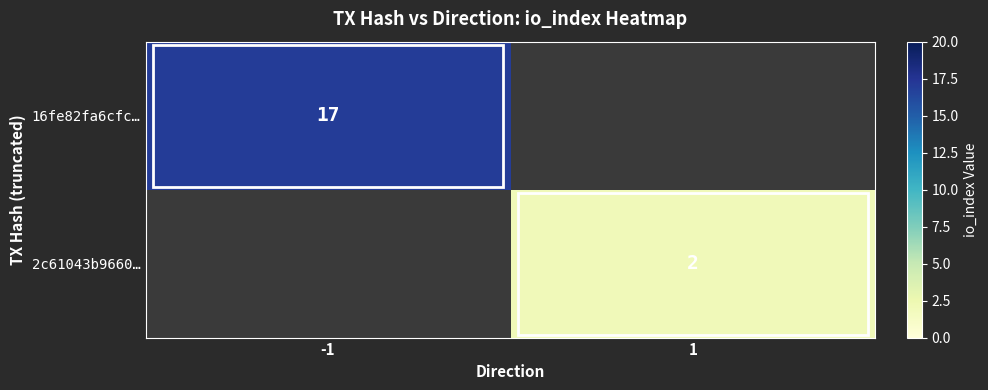

True or false: 2c61043b9660… has a value of 2 at 1.

True